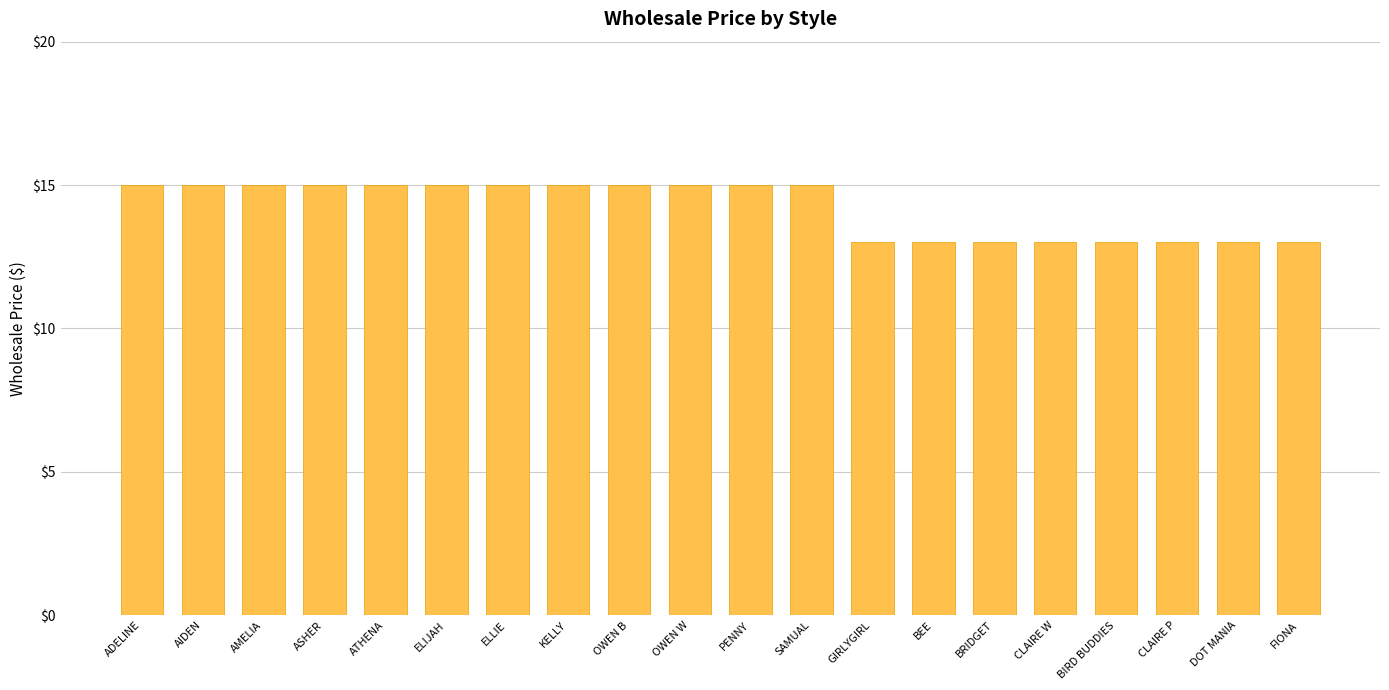

Approximately how many times larger is the value at SAMUAL compared to ATHENA?

1.0